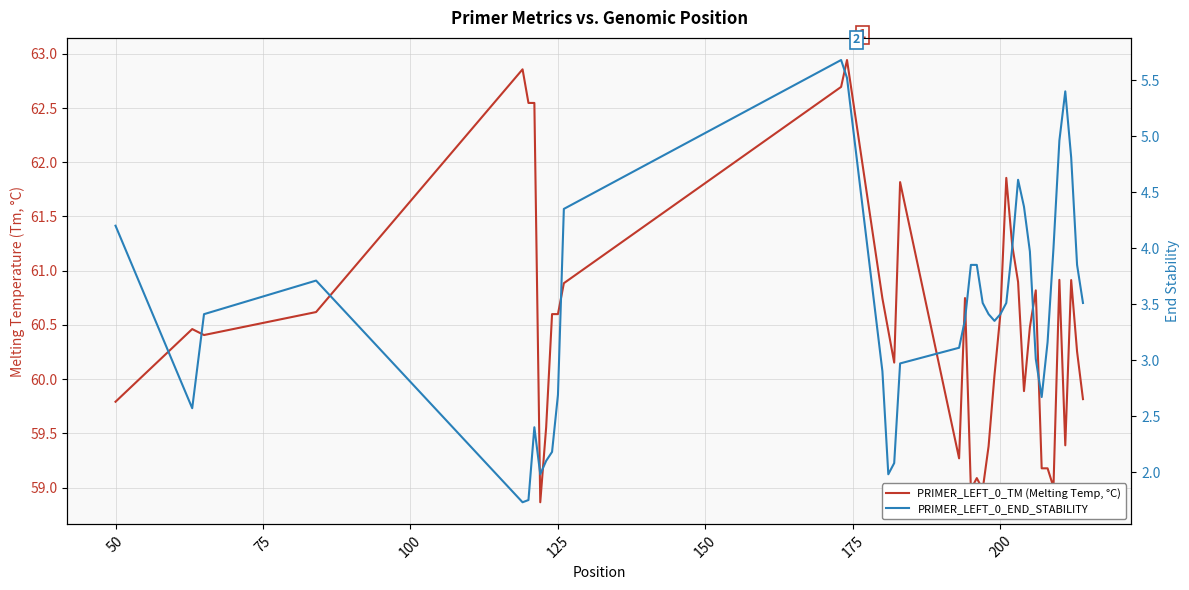

Which series has the widest spread of values?

PRIMER_LEFT_0_TM (Melting Temp, °C)